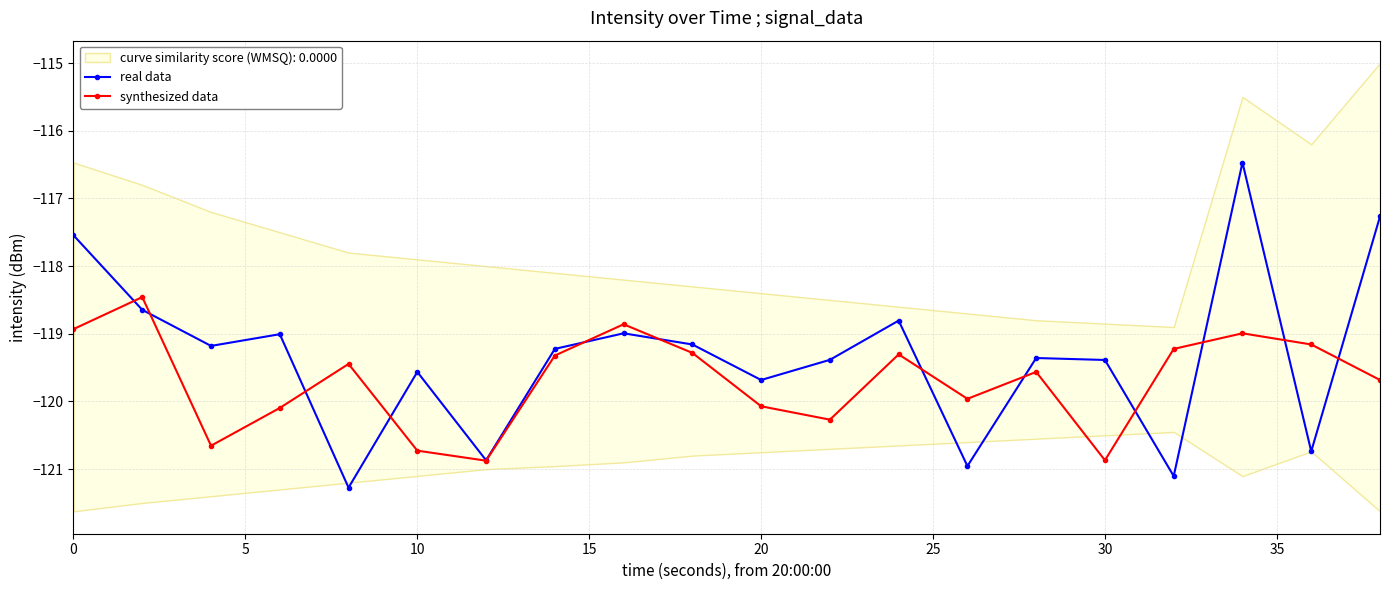

The value of synthesized data at 30 is -196.9. True or false?

False